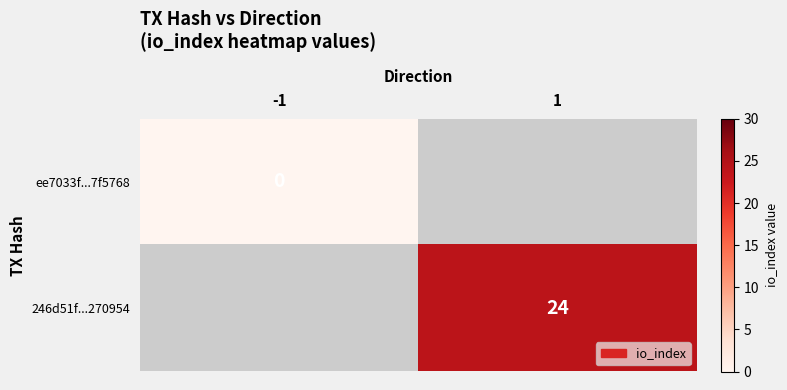

At how many categories does at least one series exceed 5?

1